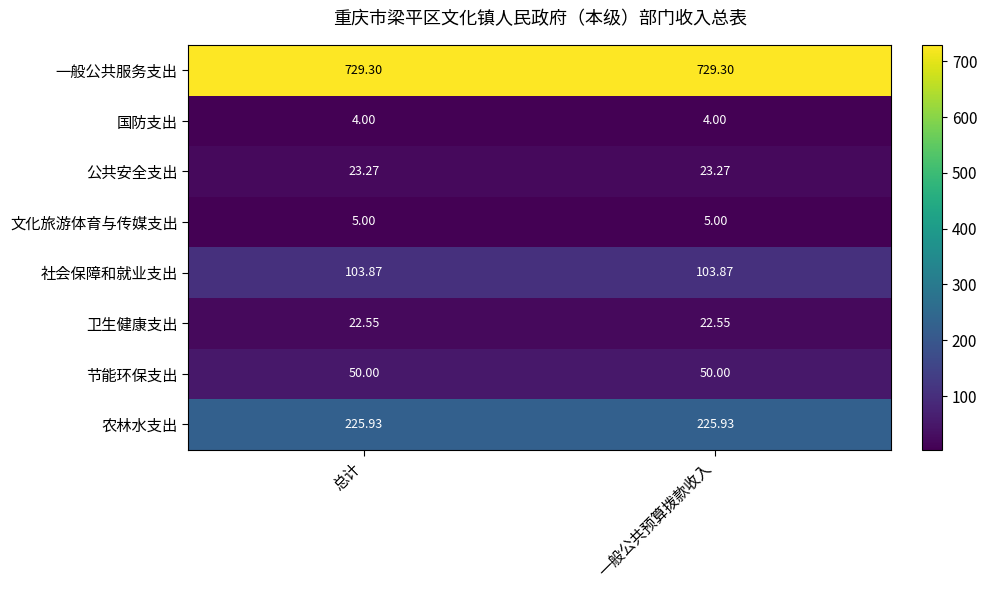

Which series has the largest total across all categories?

一般公共服务支出